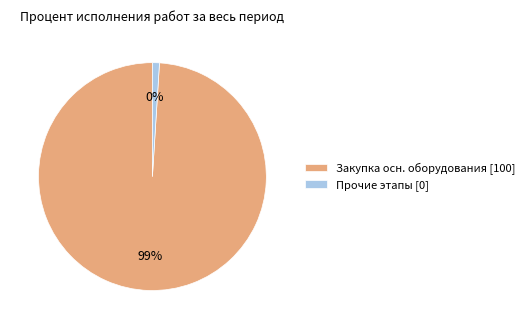

Which slice represents more than half of the pie?

Закупка основного оборудования